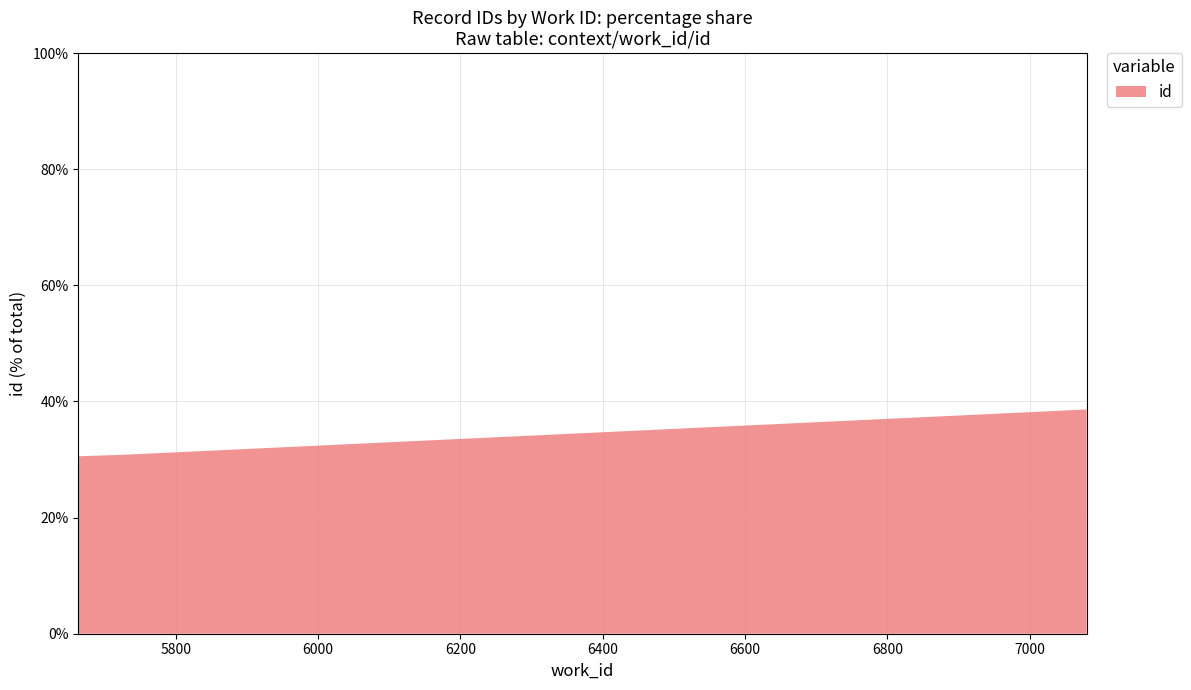

Reading left to right, what are all the values shown in this chart?

15137	15259	19125